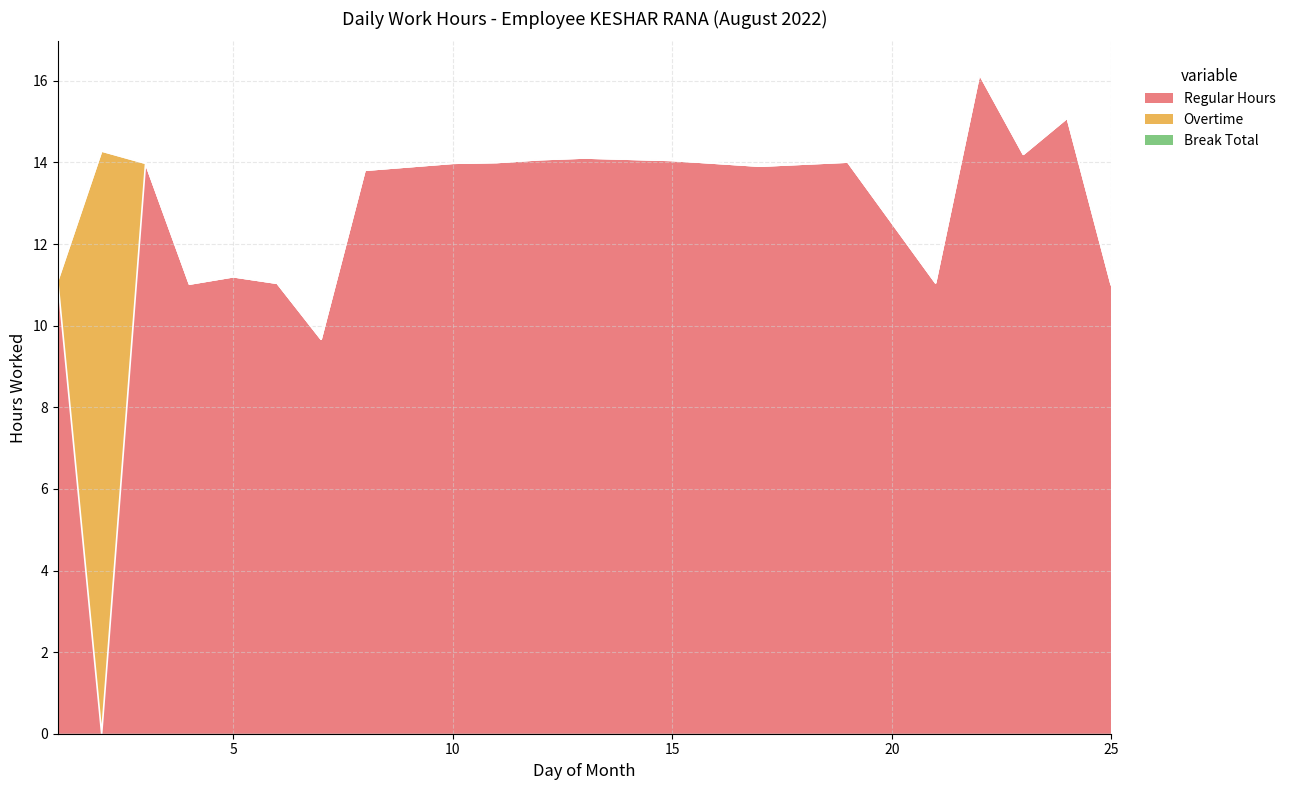

List the labels in order of Overtime value, largest first.

2, 1, 3, 4, 5, 6, 7, 8, 10, 11, 12, 13, 15, 16, 17, 19, 21, 22, 23, 24, 25